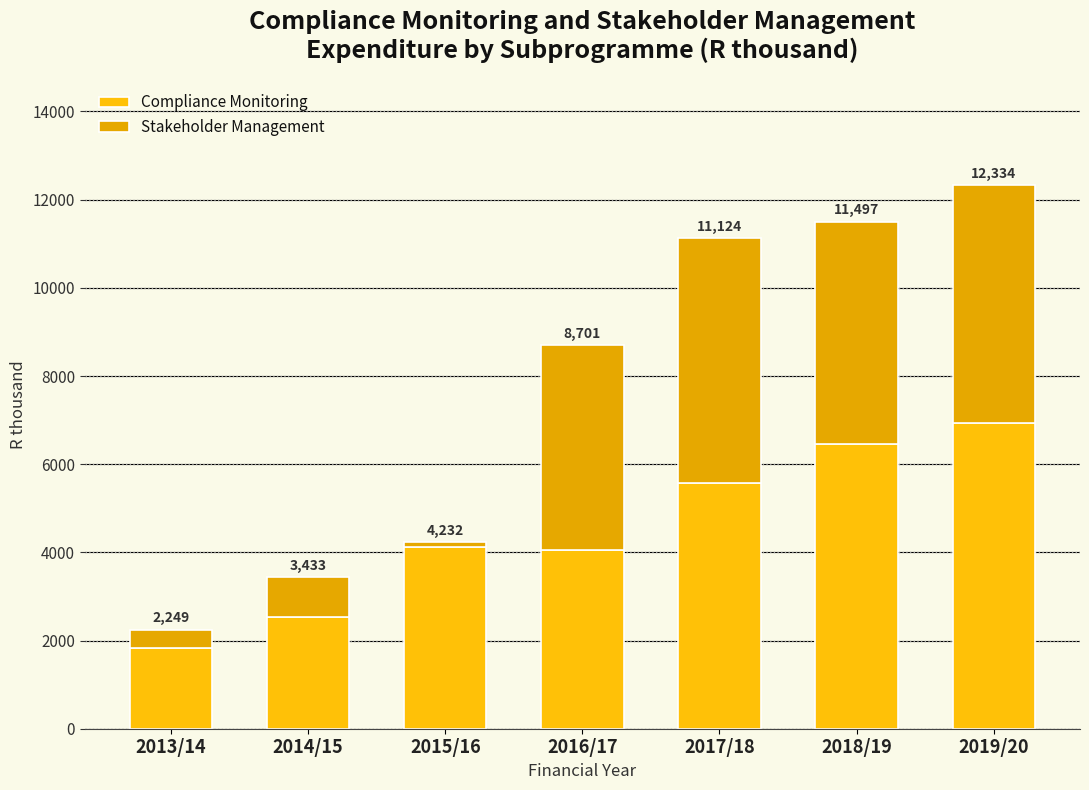

How many bars are there in total?

7